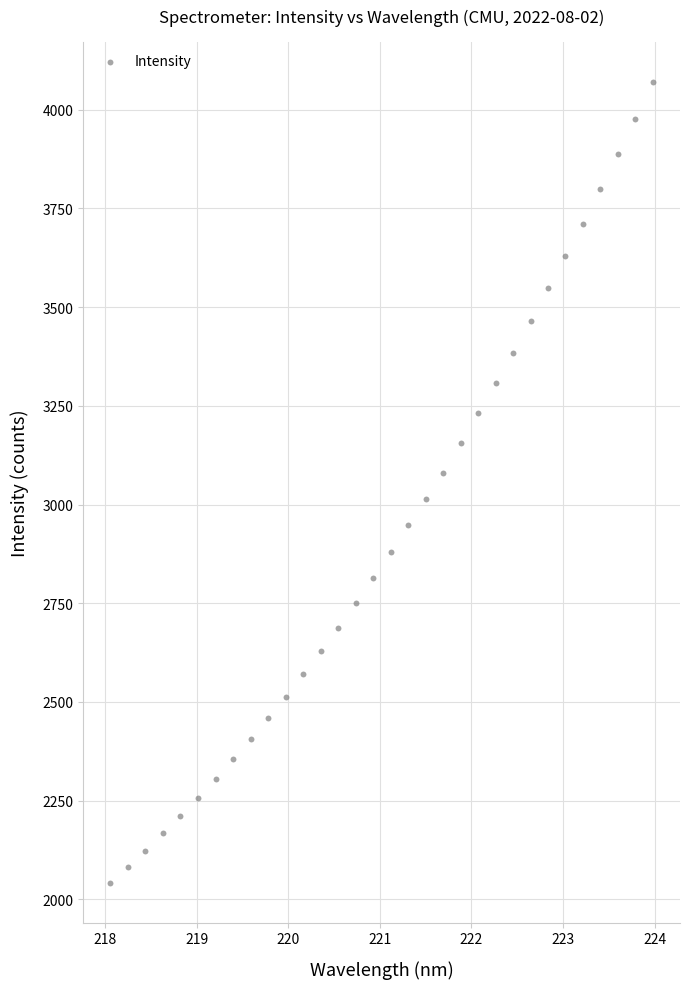

What is the range of Y values (max minus min)?

2028.6